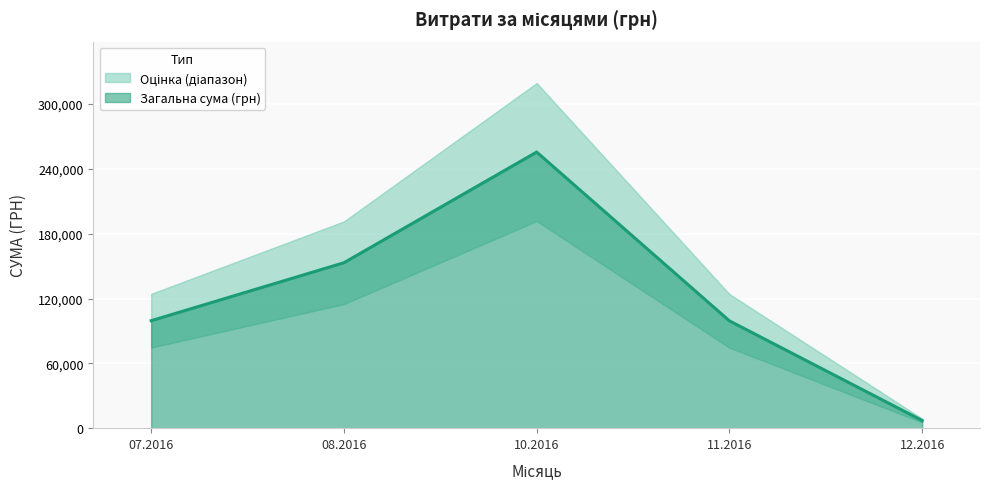

What is the maximum value for Загальна сума (грн)?

255550.2